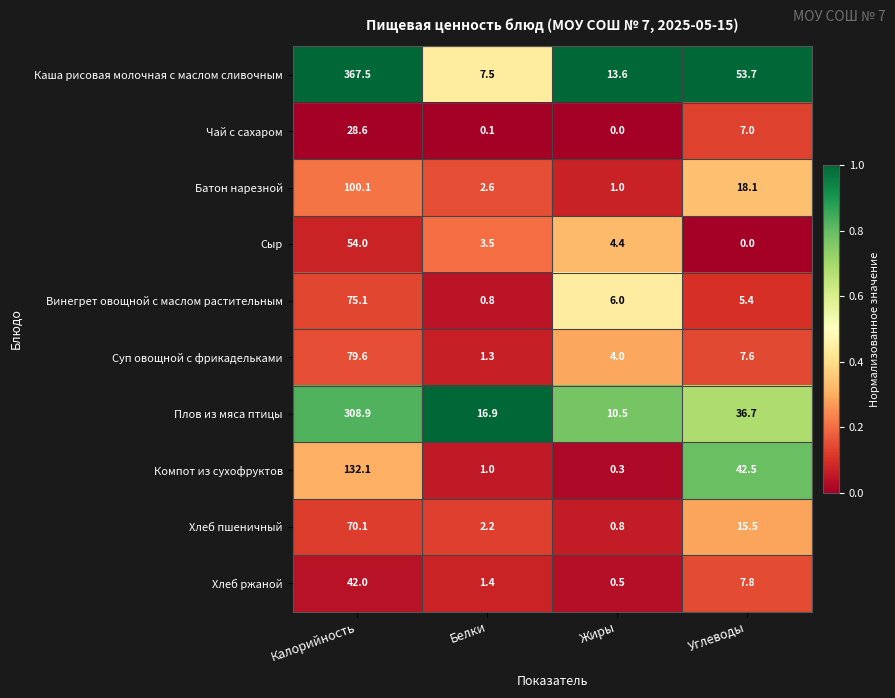

What is the total value across all series at Жиры?

41.1